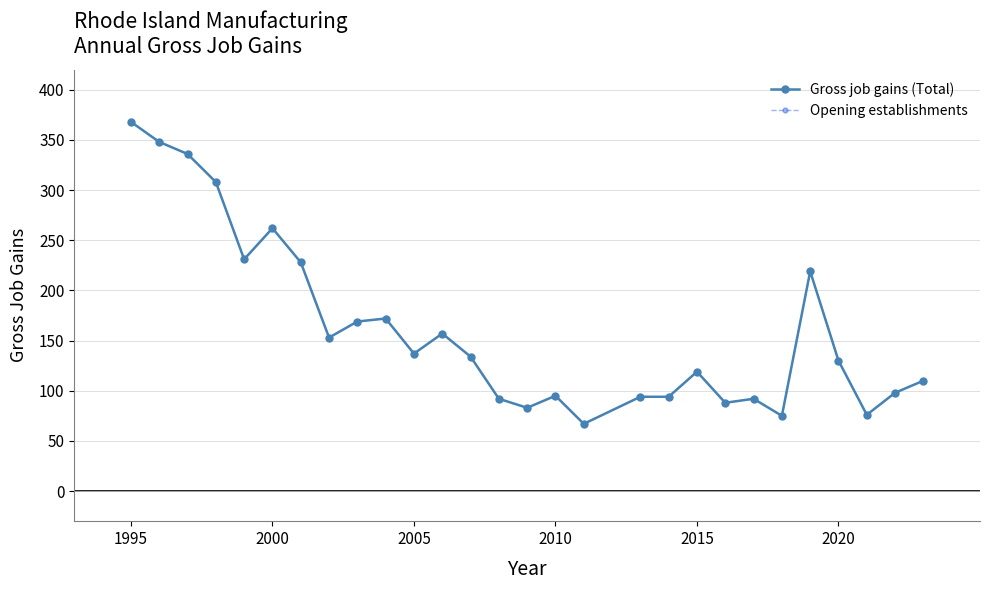

At which category does Opening establishments reach its first local valley?

2015